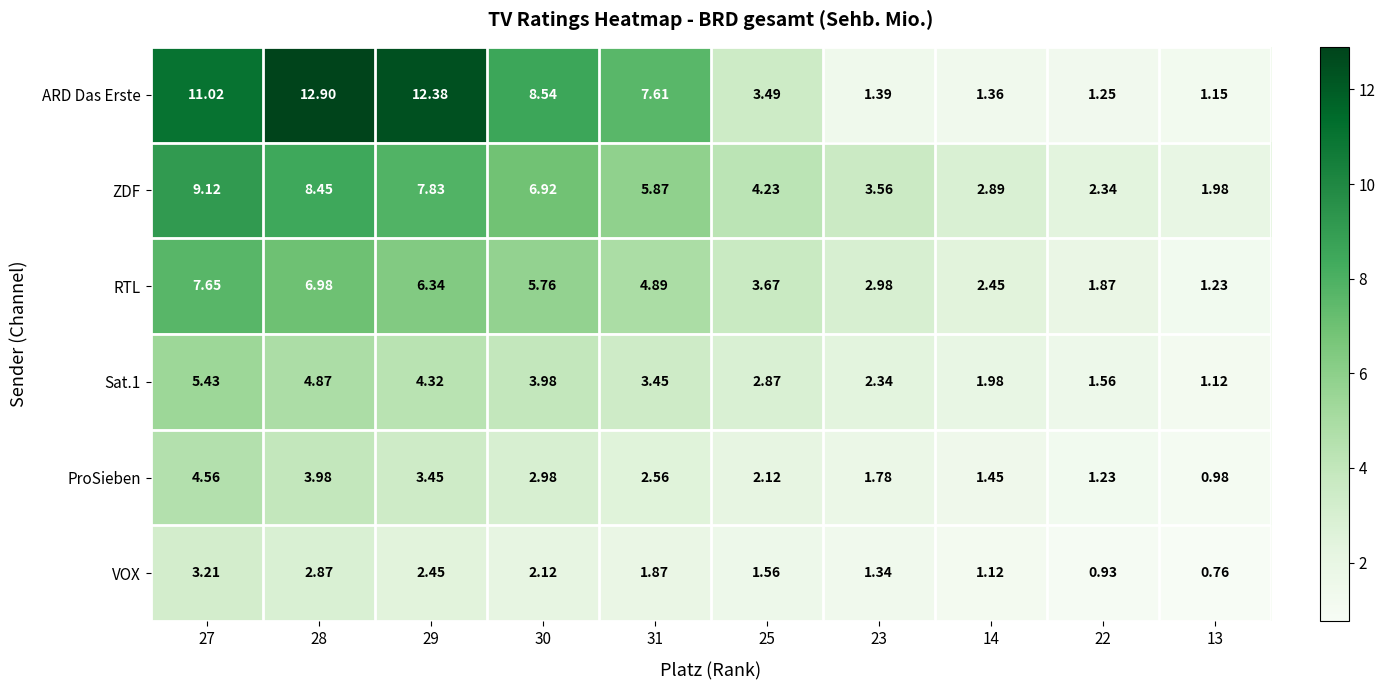

Which series has the widest spread of values?

ARD Das Erste